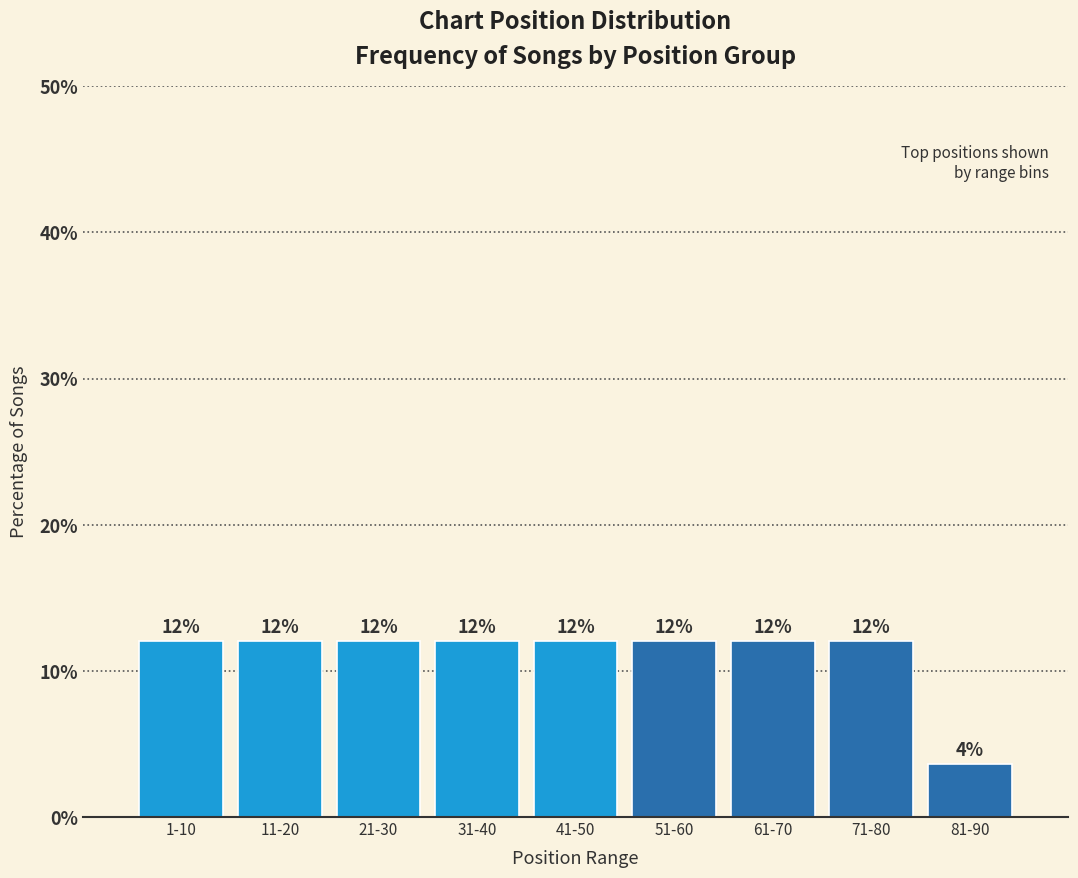

What is the average value?

11.1